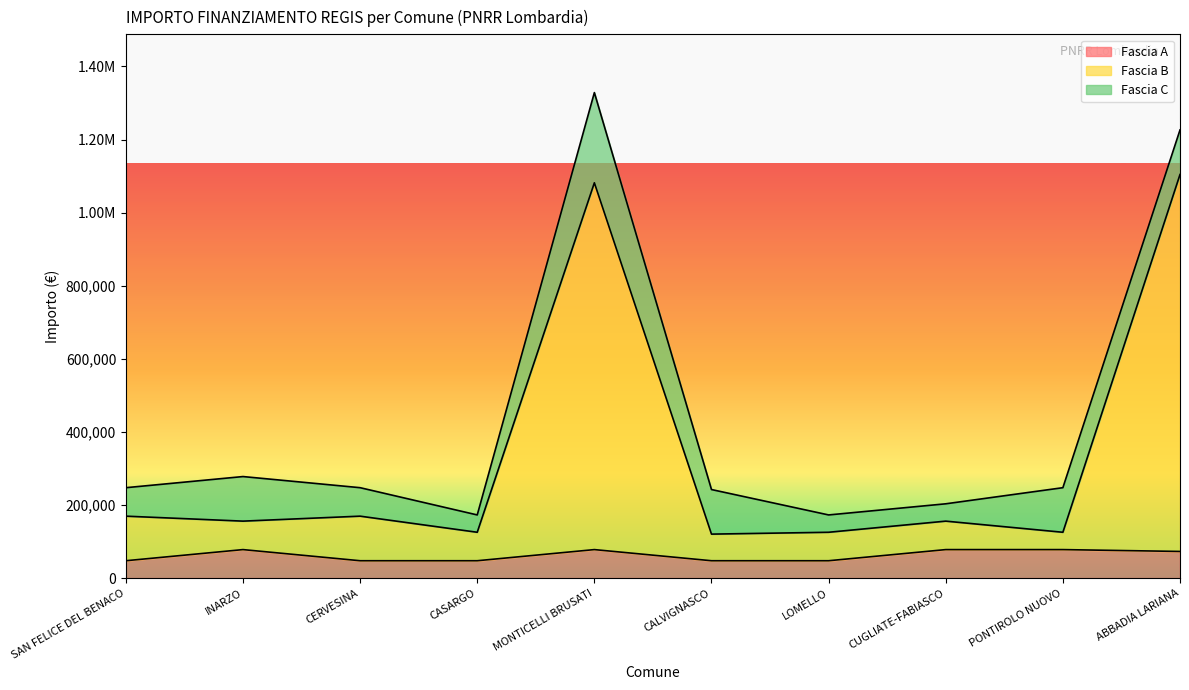

True or false: Fascia A and Fascia B cross at least once.

False